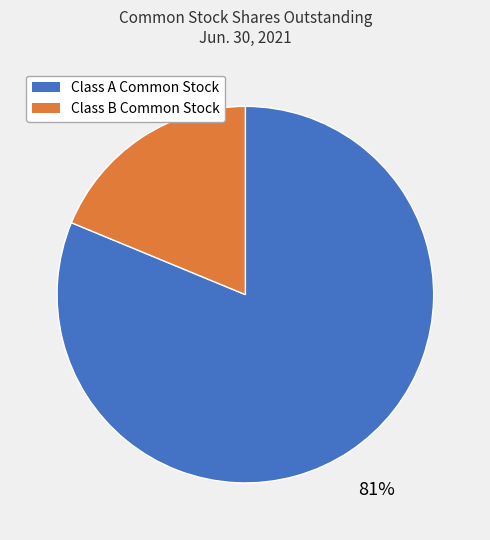

Count the number of slices in the pie.

2